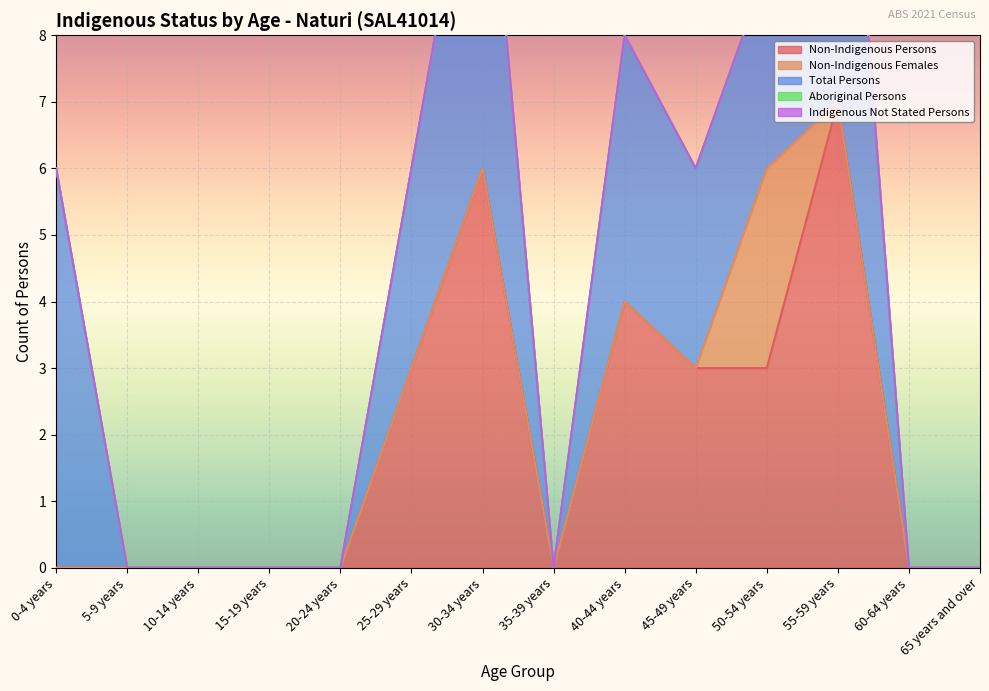

What are all the series names shown in the legend?

Non-Indigenous Persons, Non-Indigenous Females, Total Persons, Aboriginal Persons, Indigenous Not Stated Persons